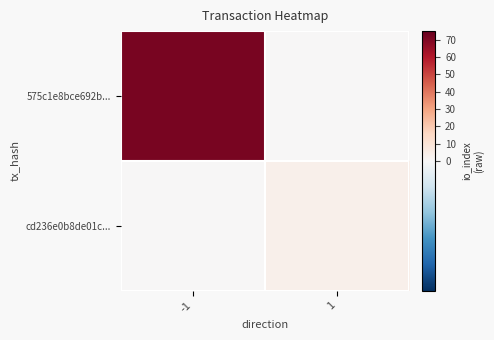

Reading right to left, extract all data points from this chart.

575c1e8bce692b...: 1=0	-1=71
cd236e0b8de01c...: 1=4	-1=0